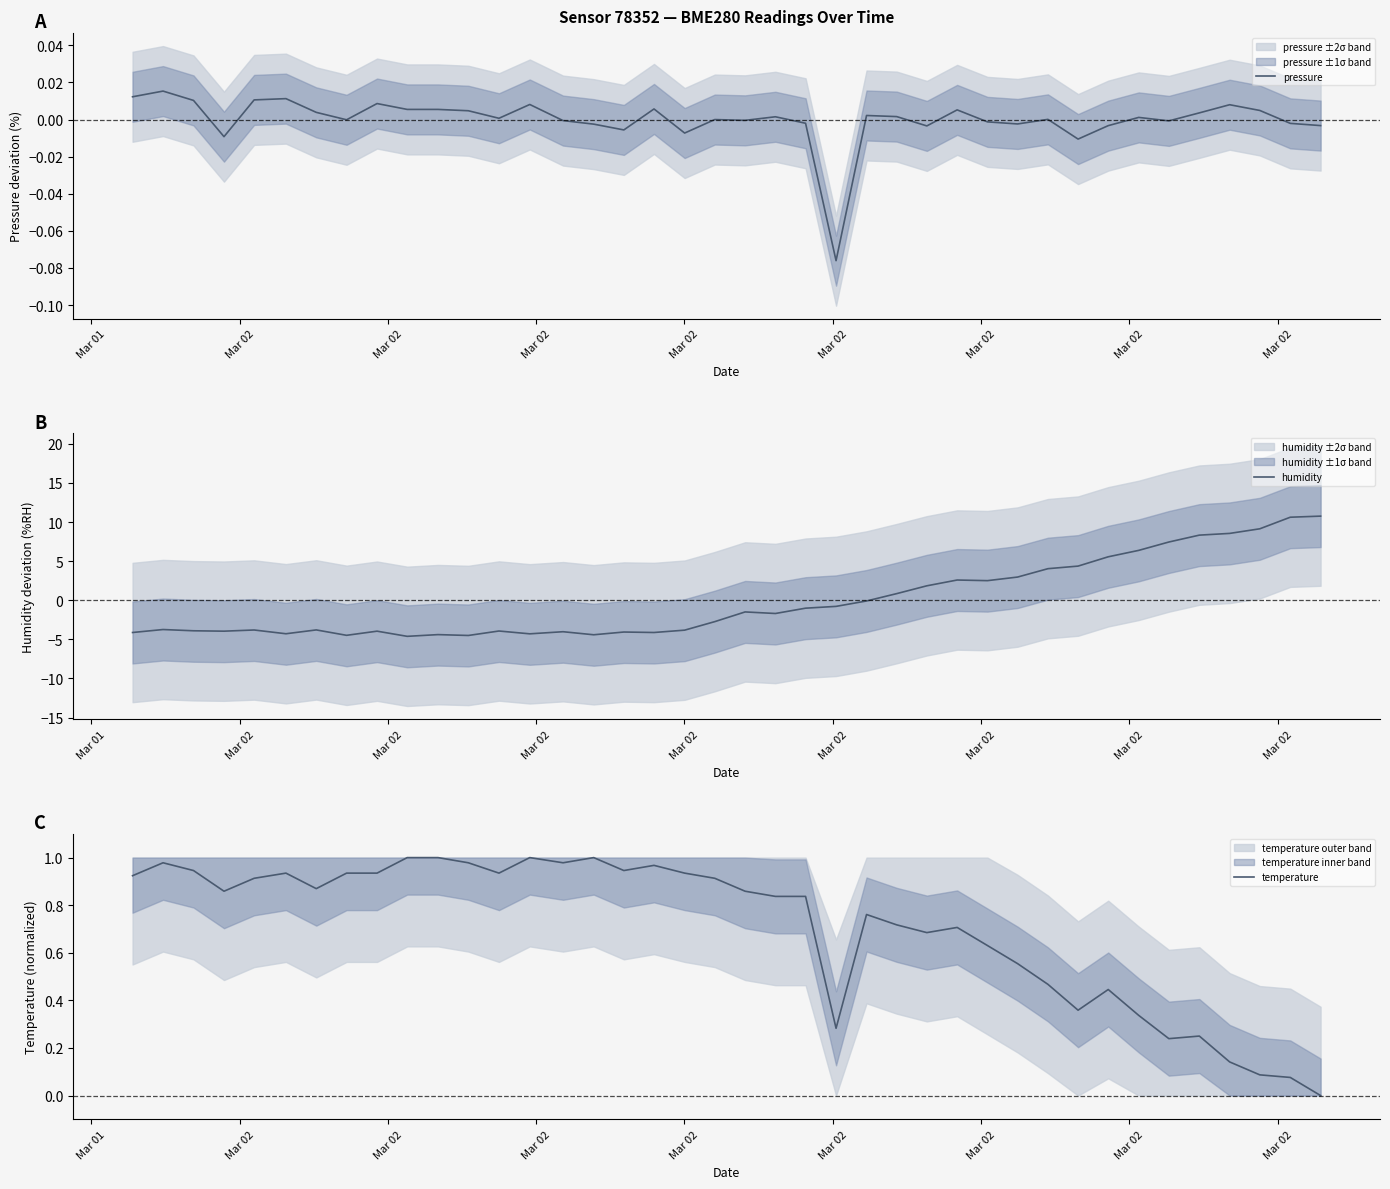

What is the maximum value for humidity?

10.8